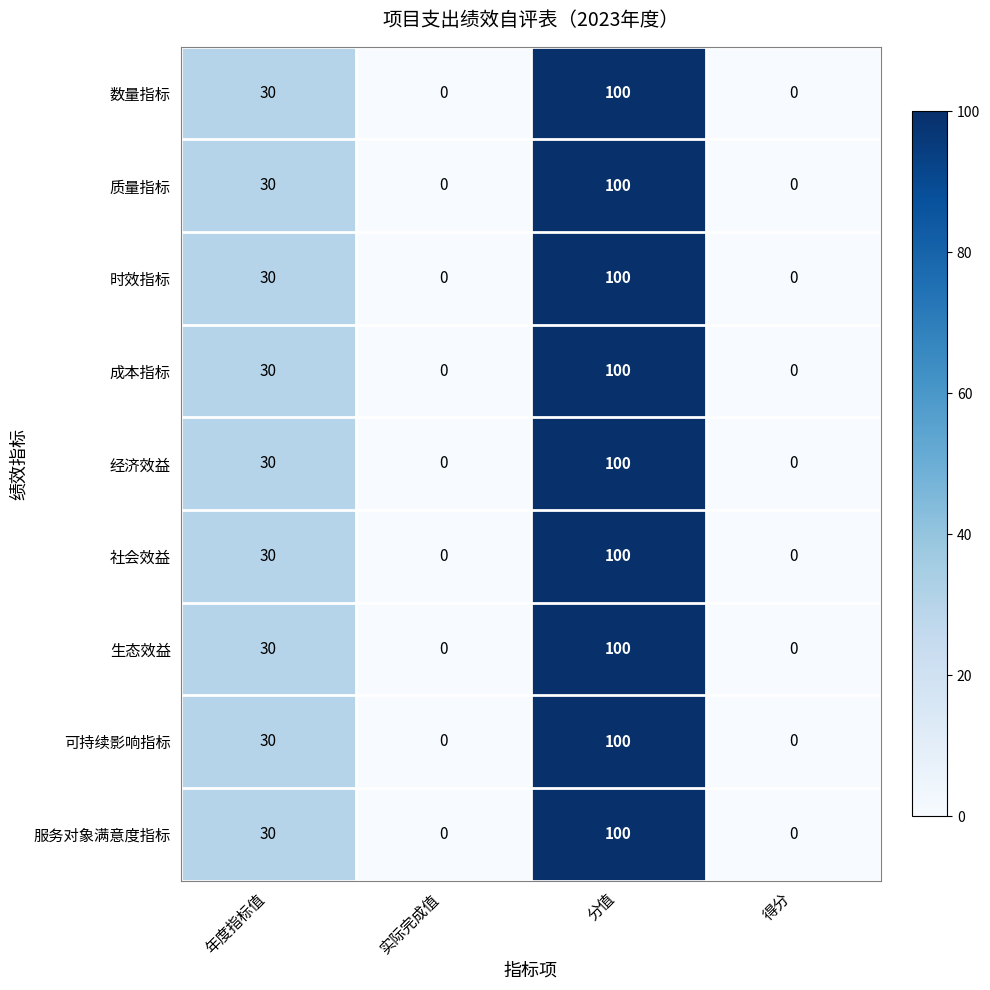

What is the sum of the 时效指标 values at 分值 and 年度指标值?

130